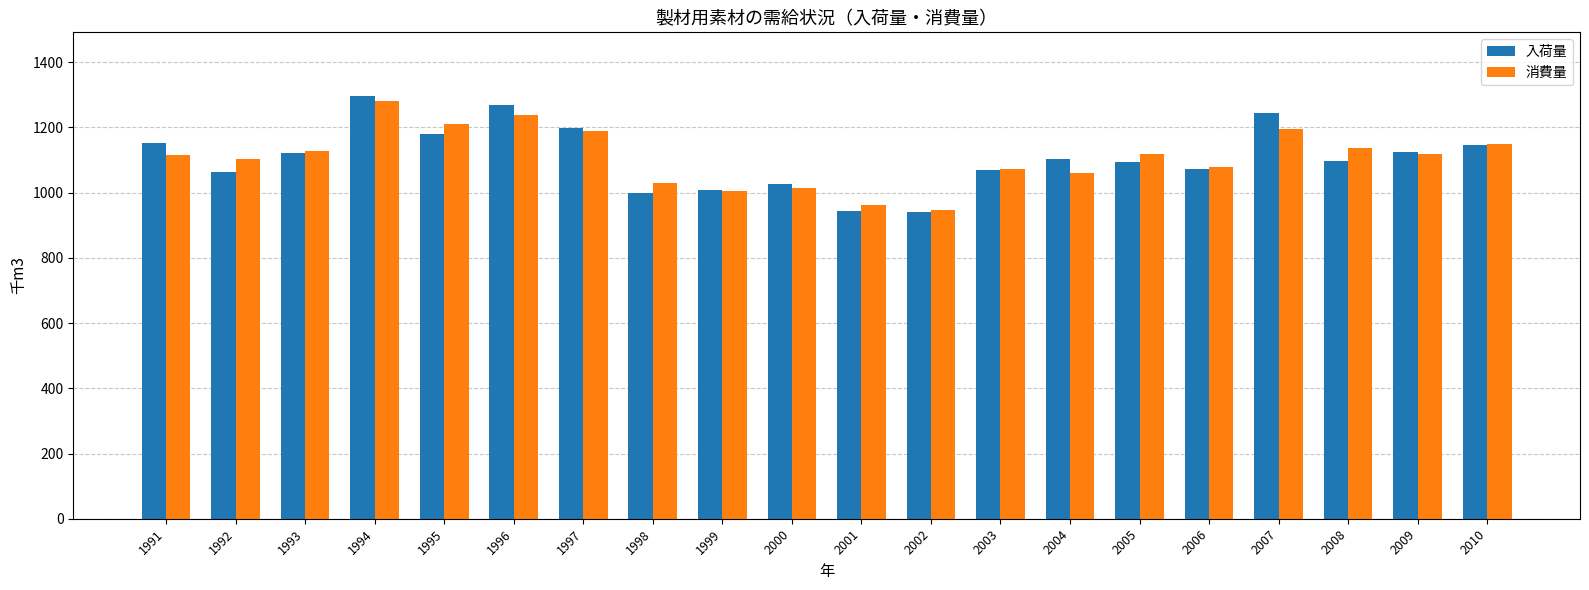

At which category is the sum across all series the highest?

1994